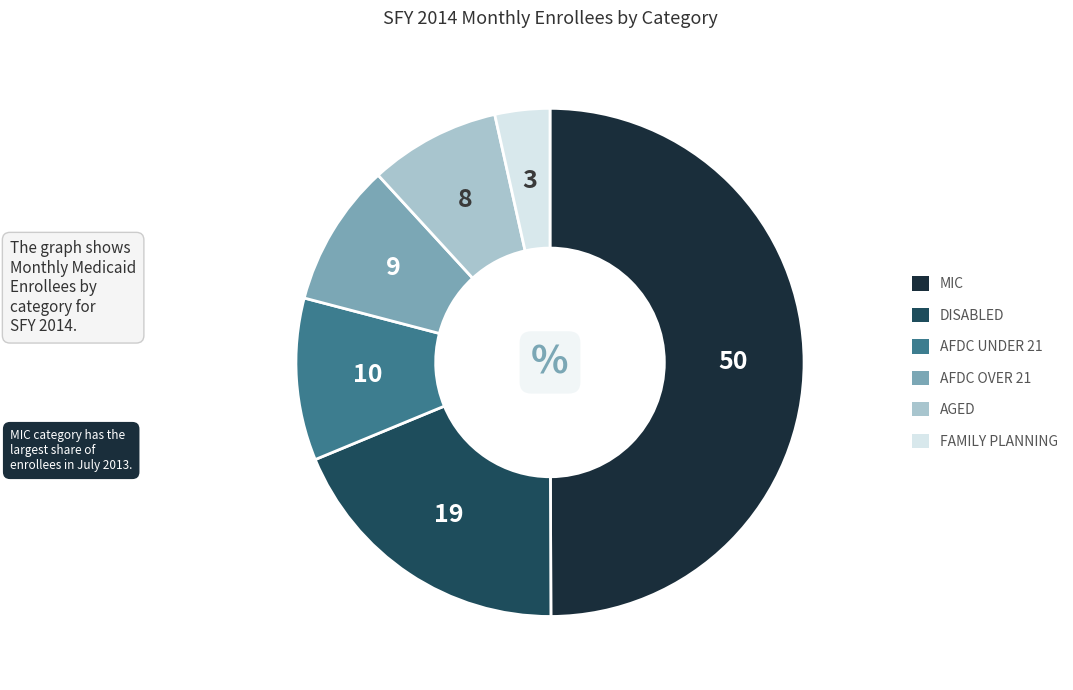

How many segments does this pie chart have?

6